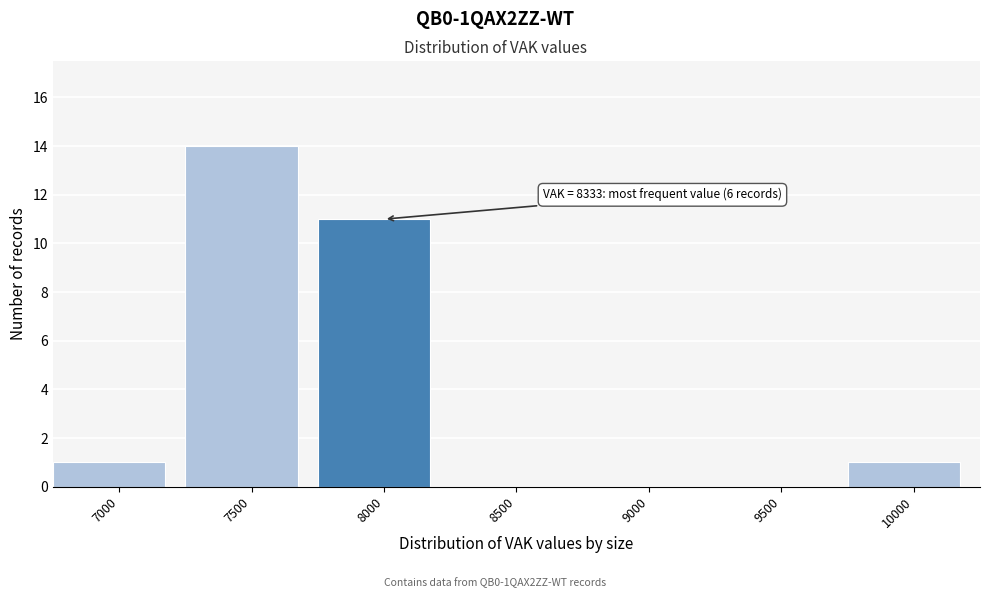

Reading right to left, extract all data points from this chart.

10000=1	9500=0	9000=0	8500=0	8000=11	7500=14	7000=1